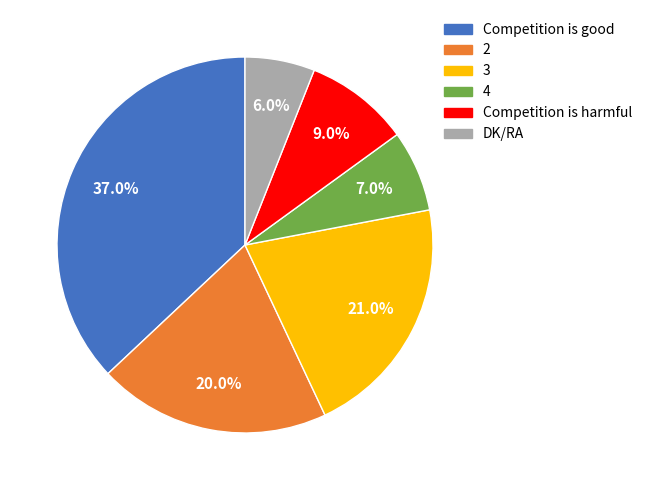

Count the number of slices in the pie.

6